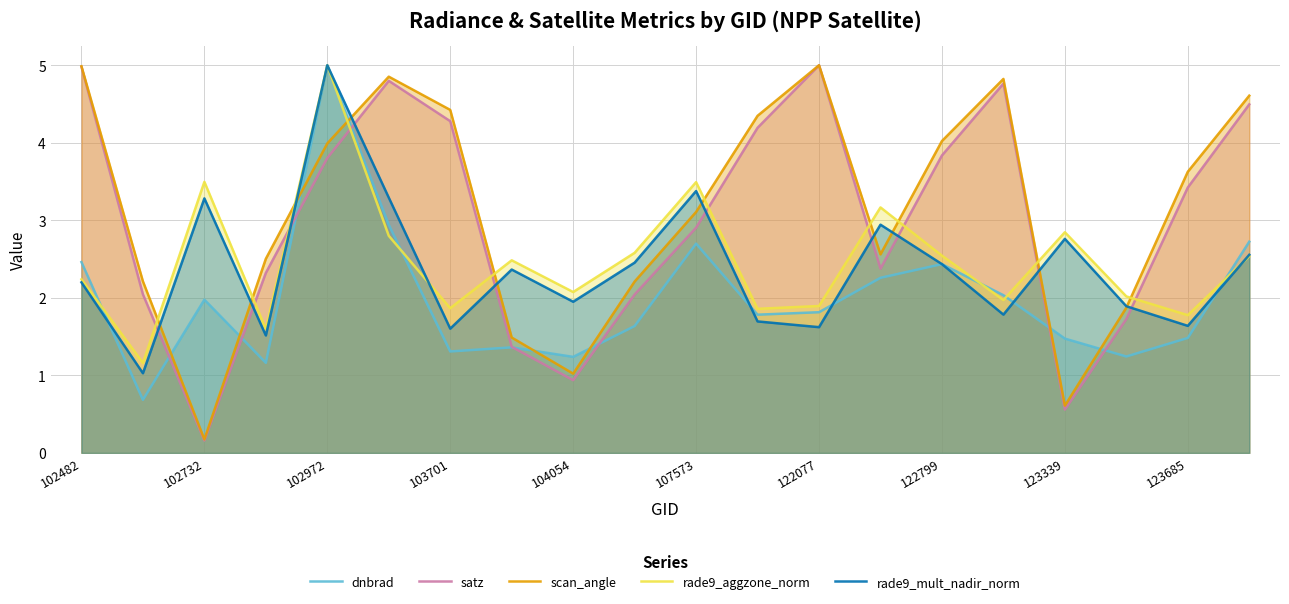

How many distinct data groups are displayed?

5